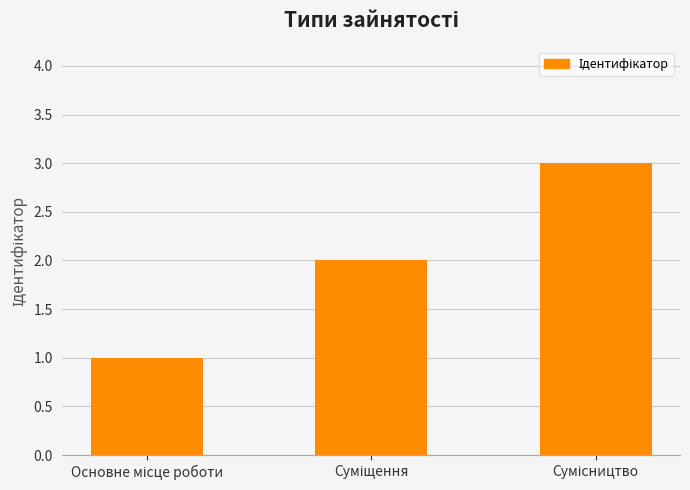

What is the value of the 3rd bar from the left?

3